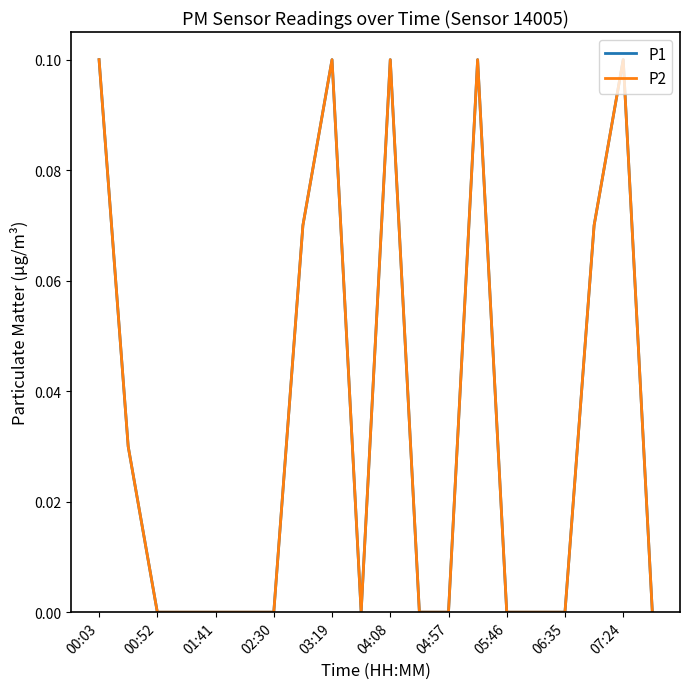

Does the chart have visible grid lines?

No